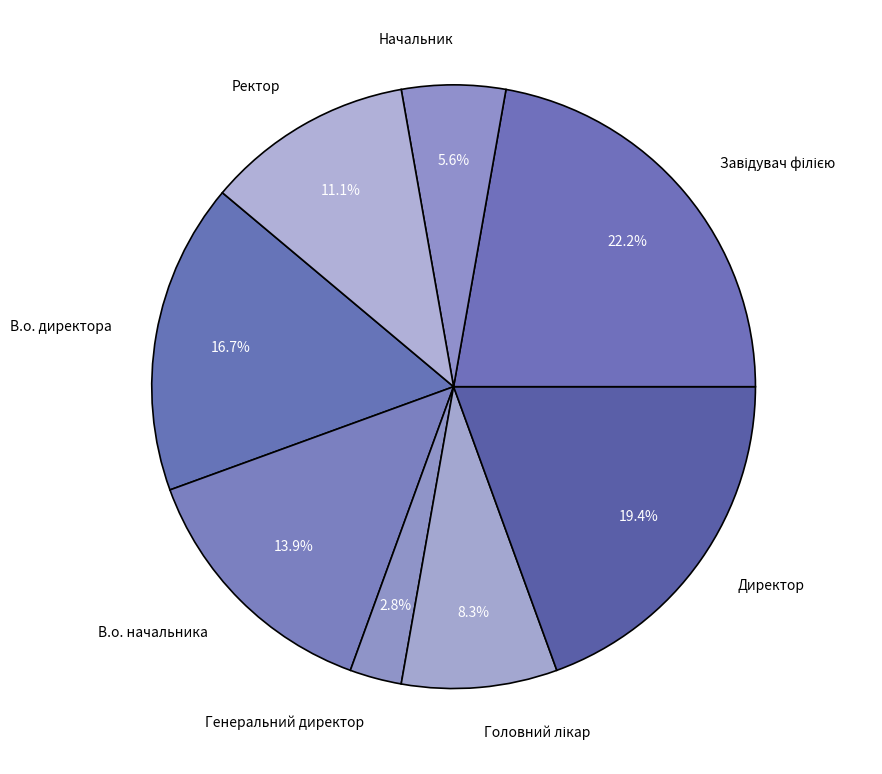

Count the number of slices in the pie.

8